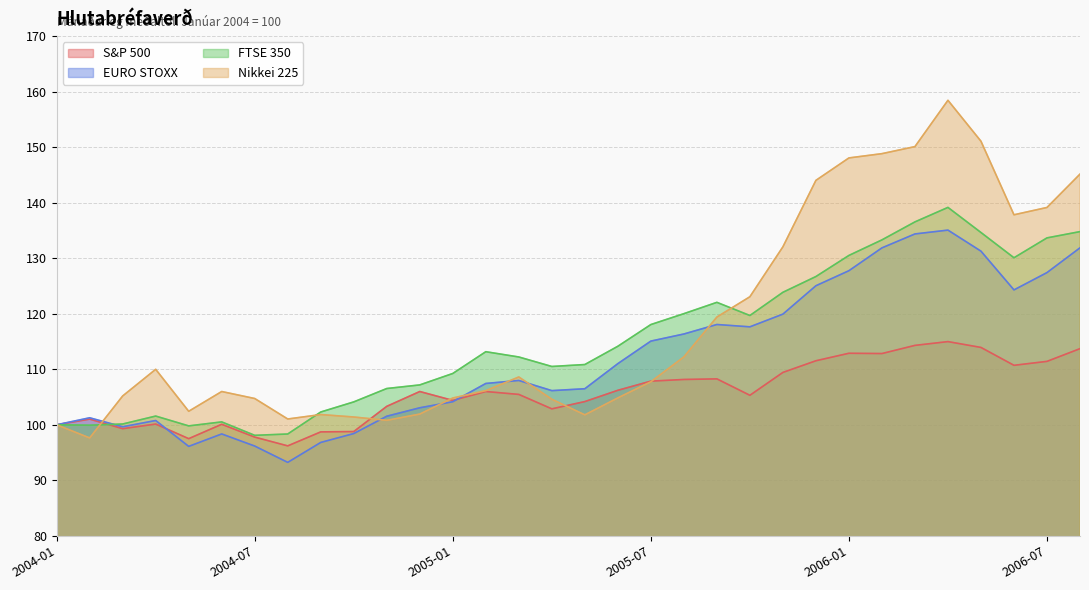

How many lines are shown in the chart?

4